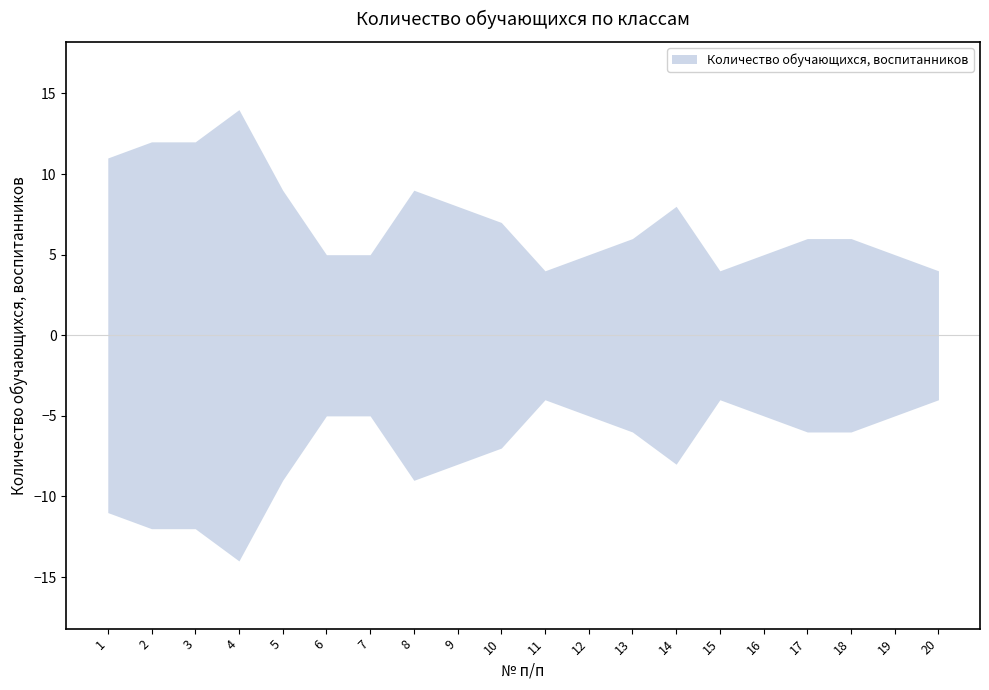

What is the change in value from 2 to 17?

-6